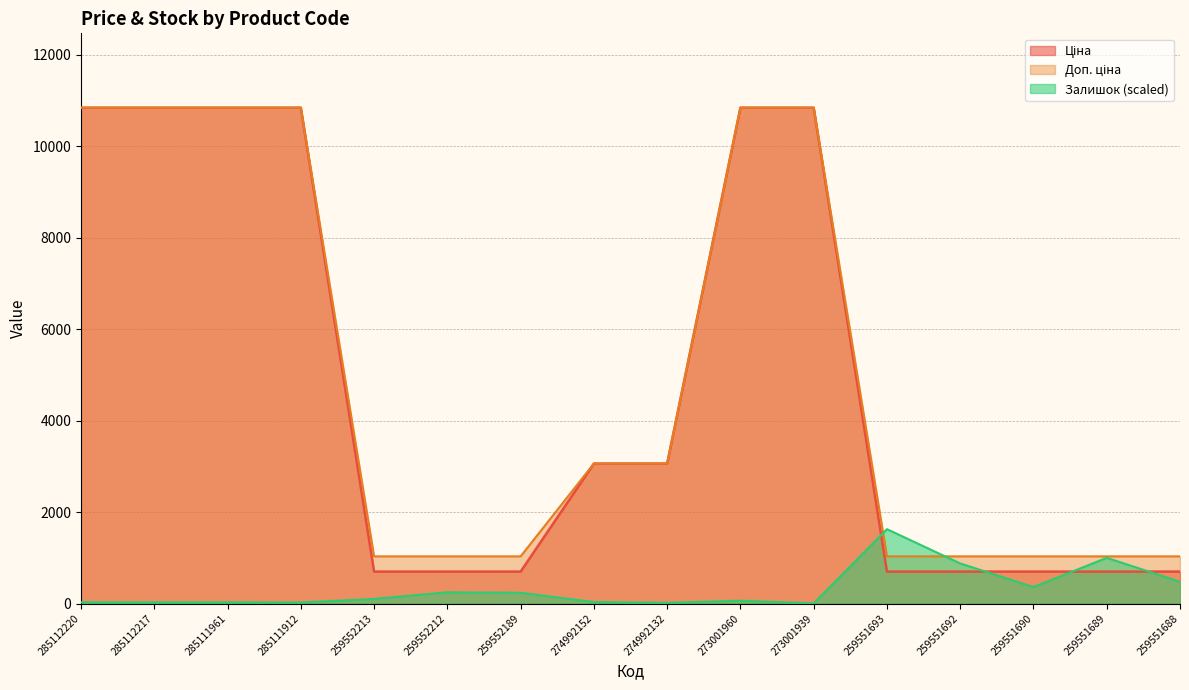

Reading left to right, list all the values displayed in this chart.

Ціна: 285112220=10840.1	285112217=10840.1	285111961=10840.1	285111912=10840.1	259552213=698.3	259552212=698.3	259552189=698.3	274992152=3059.7	274992132=3059.7	273001960=10840.1	273001939=10840.1	259551693=698.3	259551692=698.3	259551690=698.3	259551689=698.3	259551688=698.3
Доп. ціна: 285112220=10840.1	285112217=10840.1	285111961=10840.1	285111912=10840.1	259552213=1031.4	259552212=1031.4	259552189=1031.4	274992152=3060.0	274992132=3060.0	273001960=10840.1	273001939=10840.1	259551693=1031.4	259551692=1031.4	259551690=1031.4	259551689=1031.4	259551688=1031.4
Залишок: 285112220=26.5	285112217=26.5	285111961=26.5	285111912=23.4	259552213=101.3	259552212=244.8	259552189=235.4	274992152=32.7	274992132=14.0	273001960=62.4	273001939=3.1	259551693=1626.0	259551692=876.1	259551690=360.1	259551689=999.3	259551688=475.5